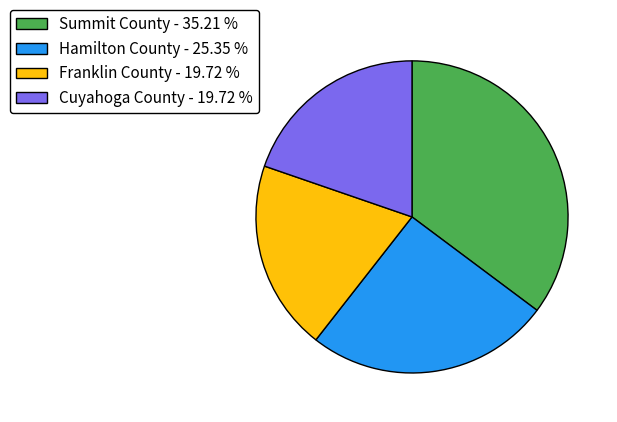

Is the sum of Cuyahoga County - 19.72 % and Hamilton County - 25.35 % greater than half?

No